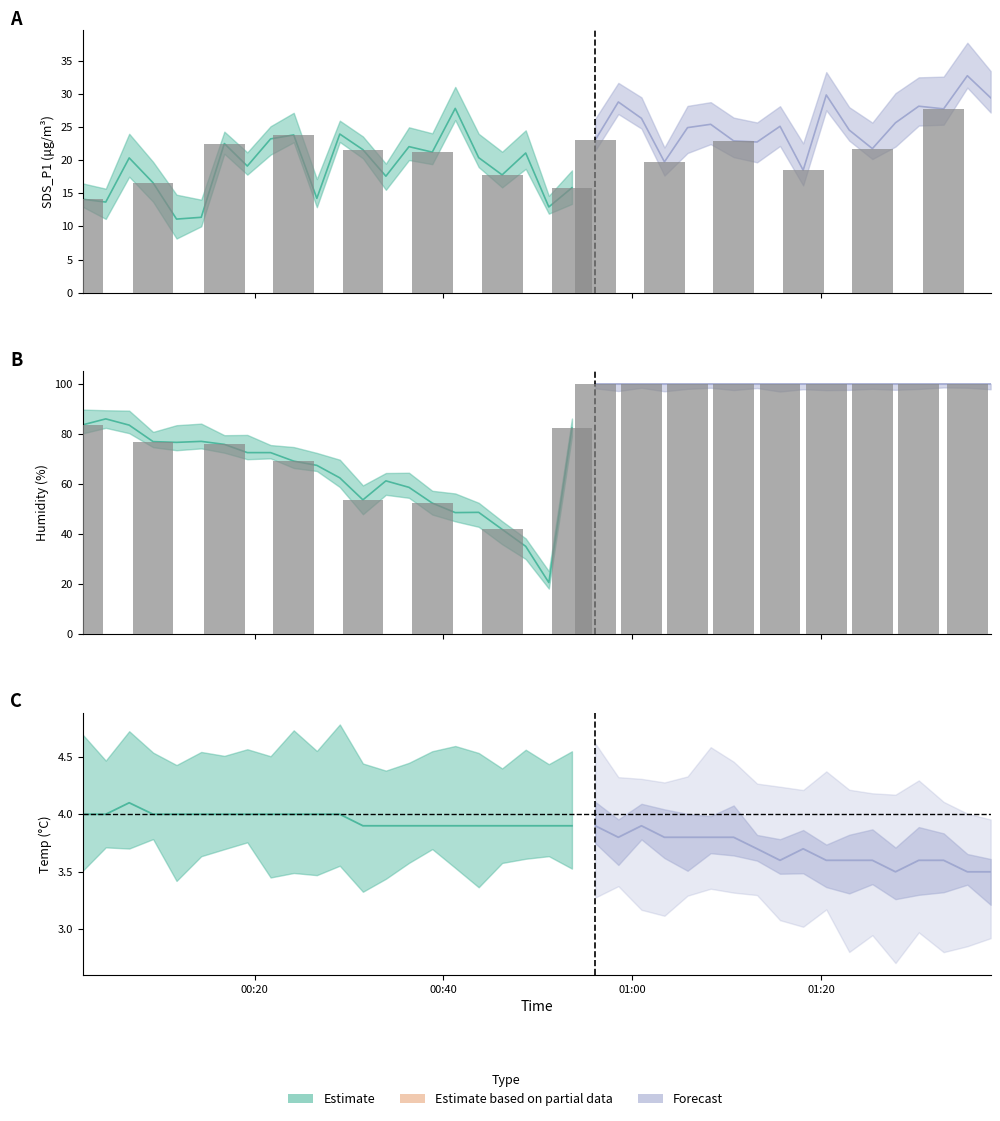

Between 3 and 7, which series saw the biggest shift?

Humidity